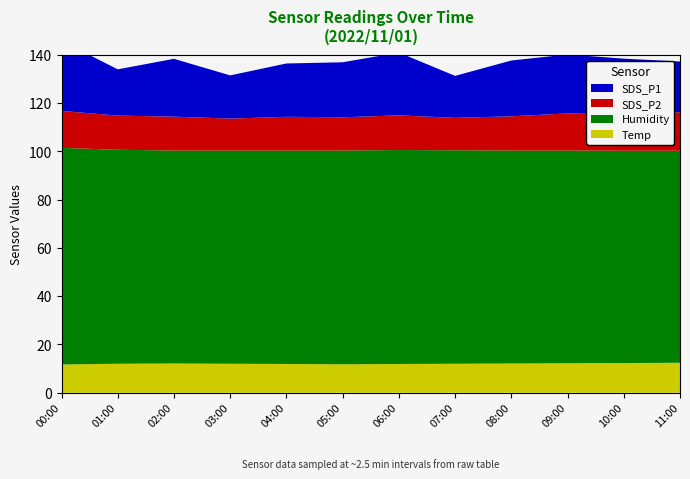

Reading left to right, list all the values displayed in this chart.

Temp: 11.7	12.0	12.1	12.0	11.9	11.8	11.9	12.0	12.1	12.2	12.3	12.4
Humidity: 89.8	88.7	88.3	88.4	88.5	88.6	88.7	88.5	88.3	88.2	88.0	87.9
SDS_P2: 15.3	14.2	14.0	13.2	14.0	13.8	14.4	13.4	14.2	15.4	16.0	15.9
SDS_P1: 29.0	19.2	24.0	17.9	22.1	22.8	26.0	17.4	23.1	24.4	22.2	21.1